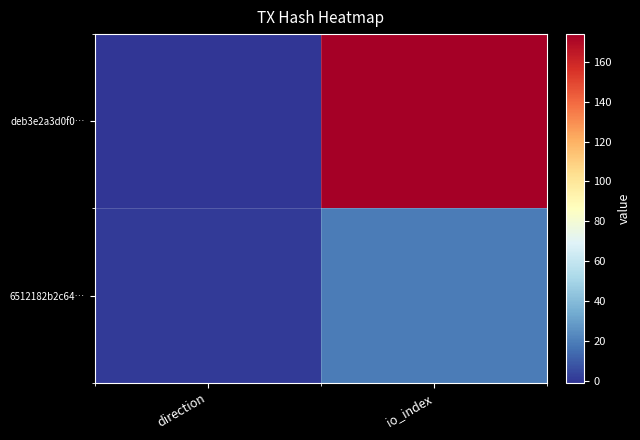

Which has a higher value, io_index or direction?

io_index